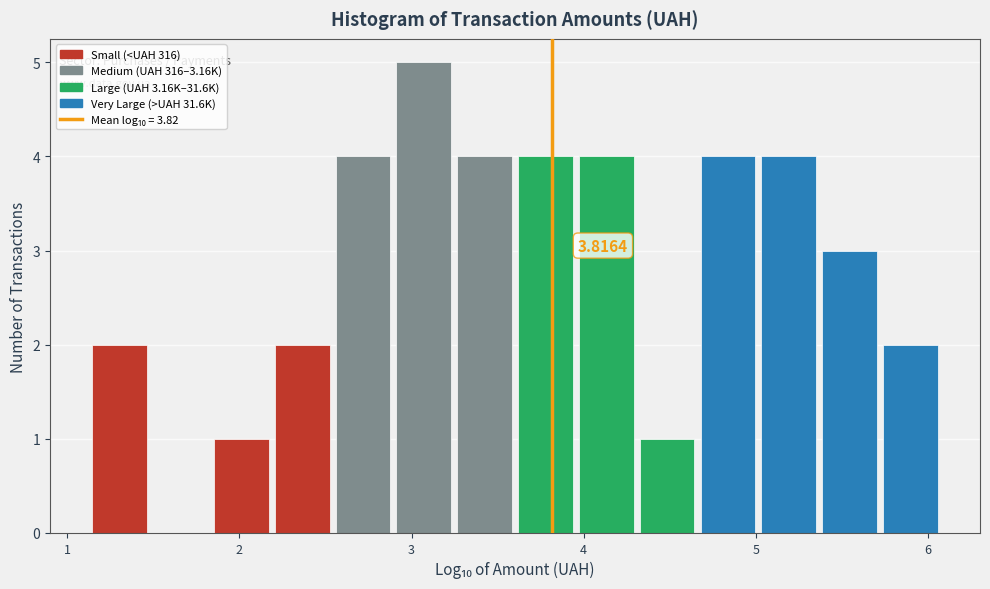

Around what value on the x-axis is the tallest bar? Give the approximate position of its centre, as read against the axis.

3.1